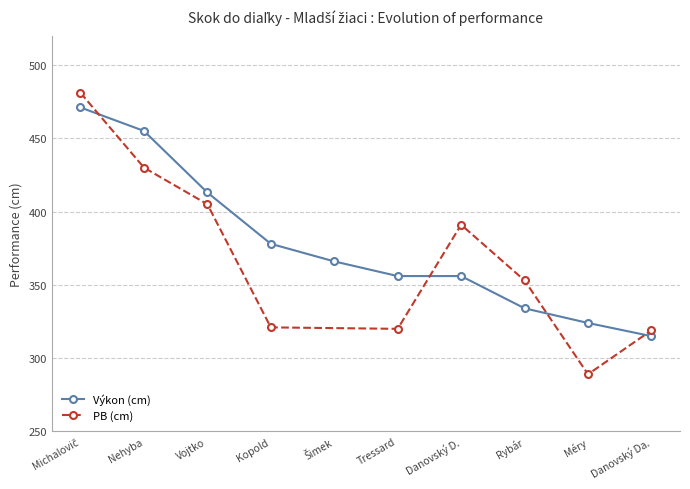

At which label does Výkon (cm) reach its minimum?

Danovský Da.